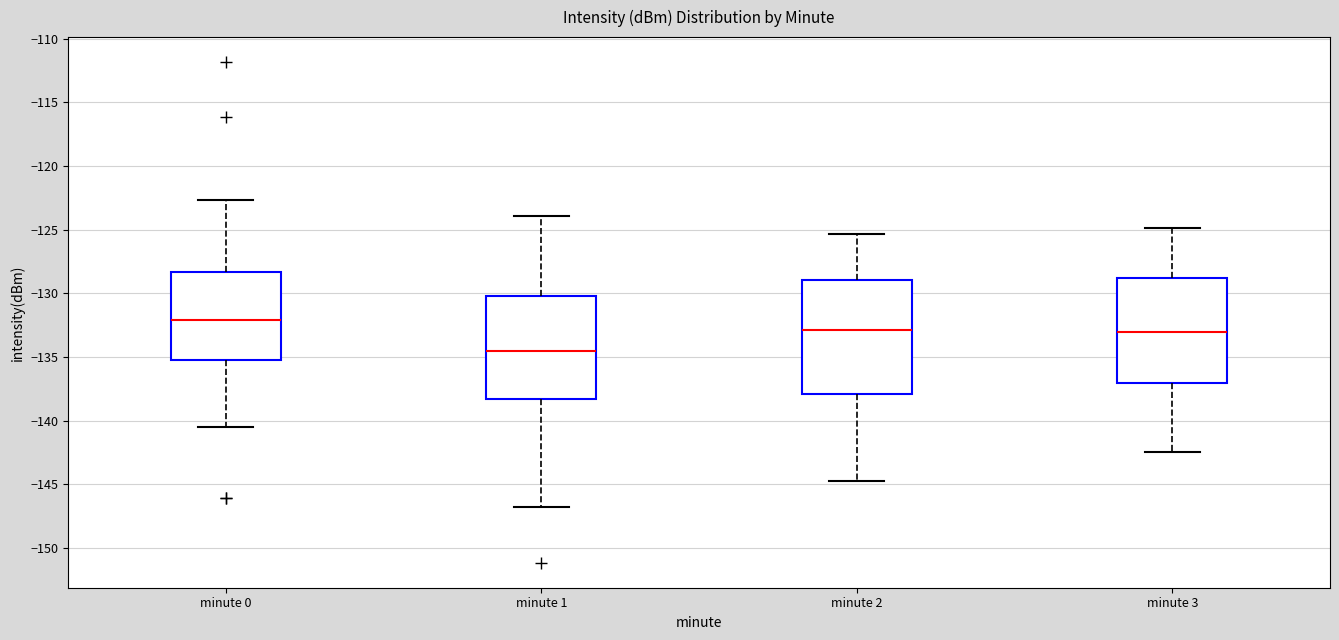

Where does the median line of the box for minute 1 sit on the y-axis? The values are not printed on the chart, so give them approximately, as read against the axis.

-134.5